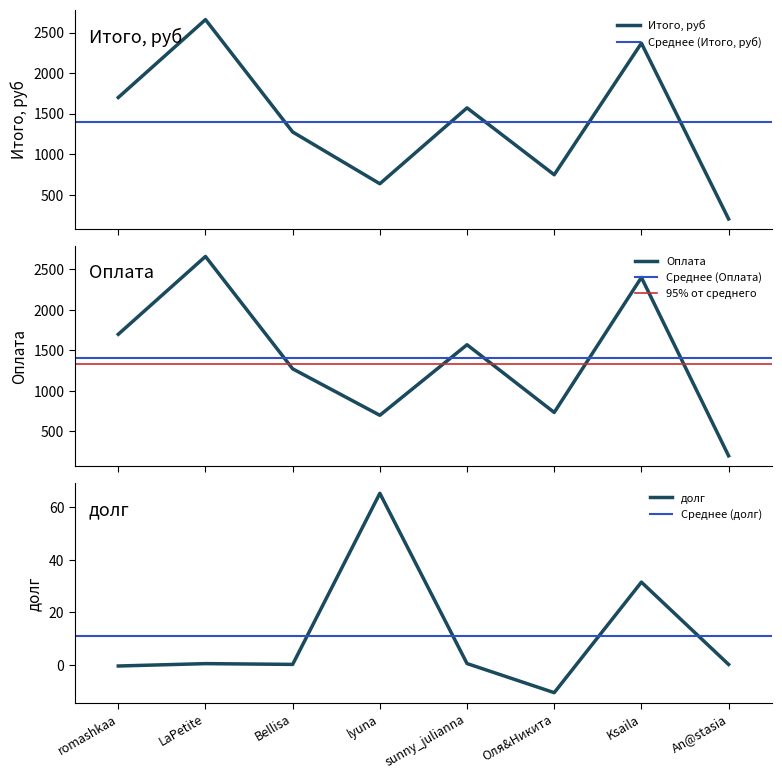

Which series ends up on top after the final intersection of Оплата and Итого, руб?

Итого, руб